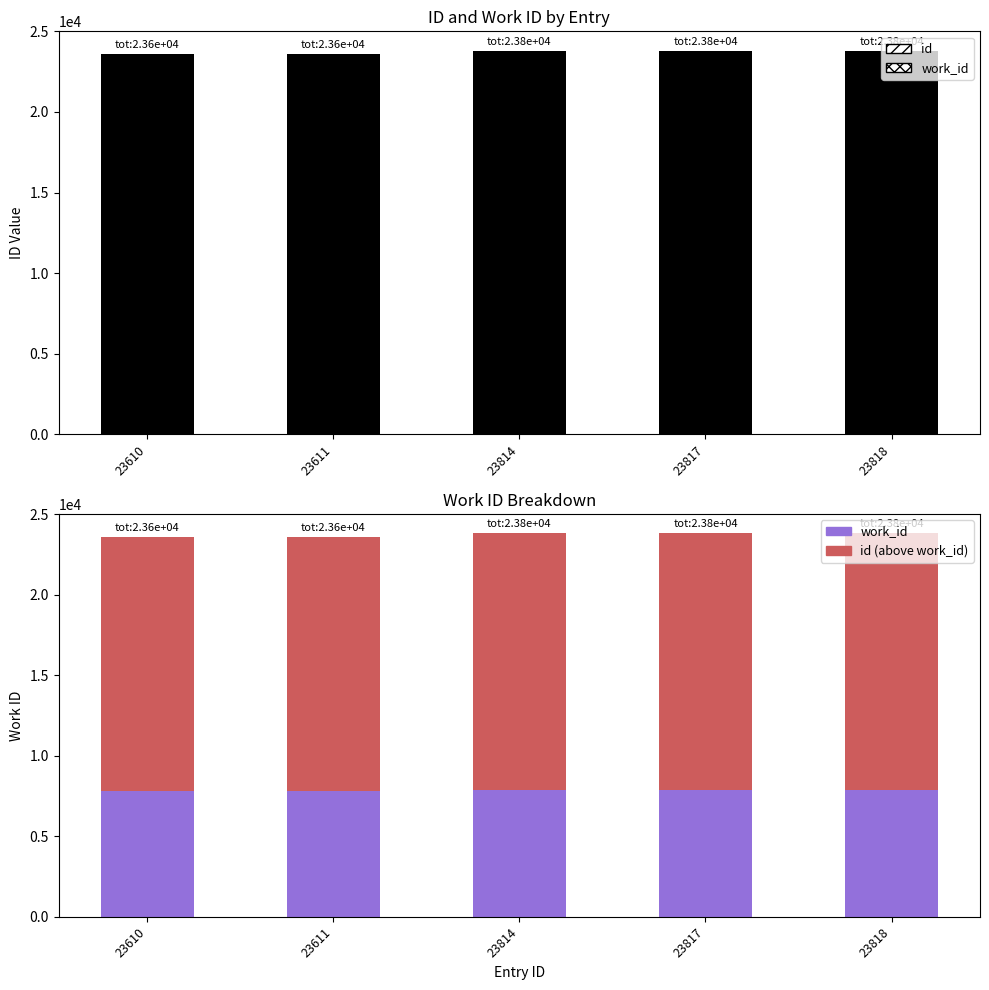

What is the total value across all series at 23610?

47220